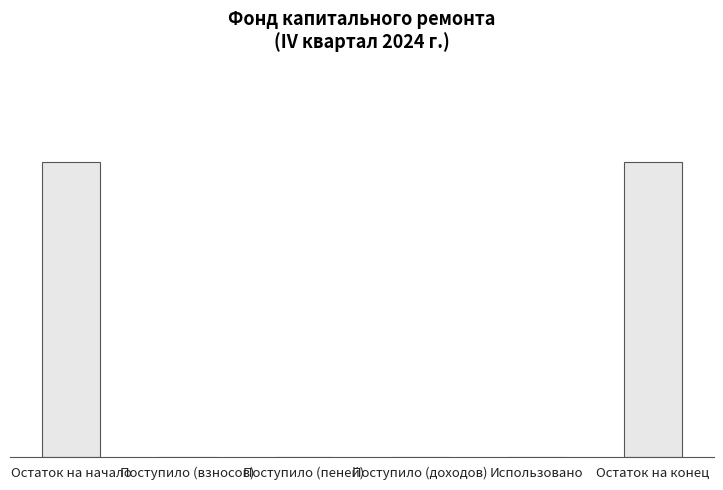

What is the sum of the values at Поступило (взносов) and Остаток на конец?

15.4